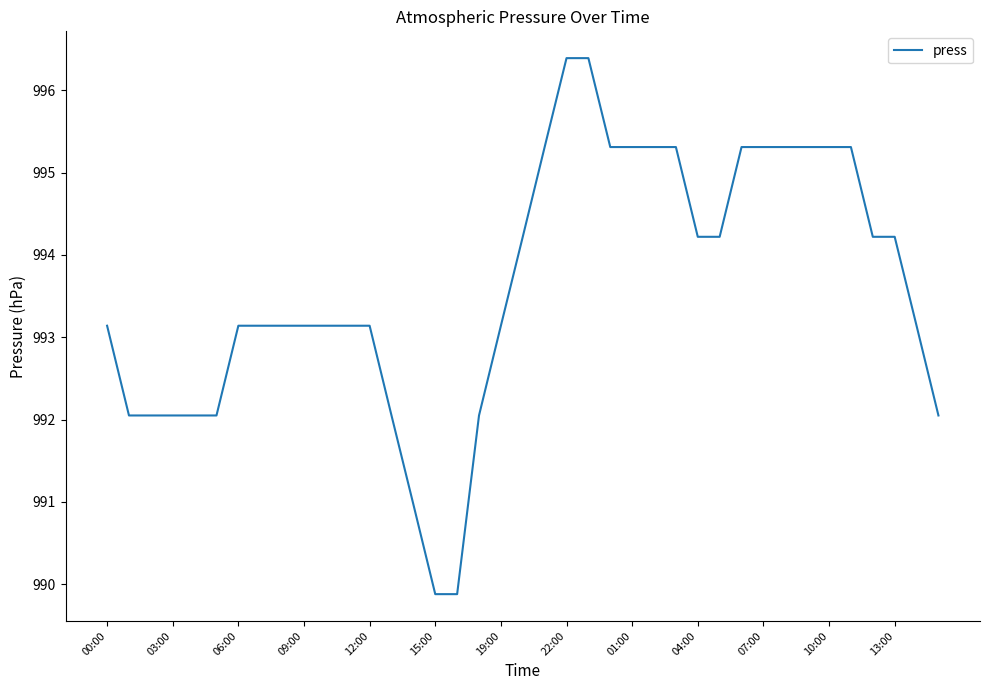

Count the number of data series in this chart.

1